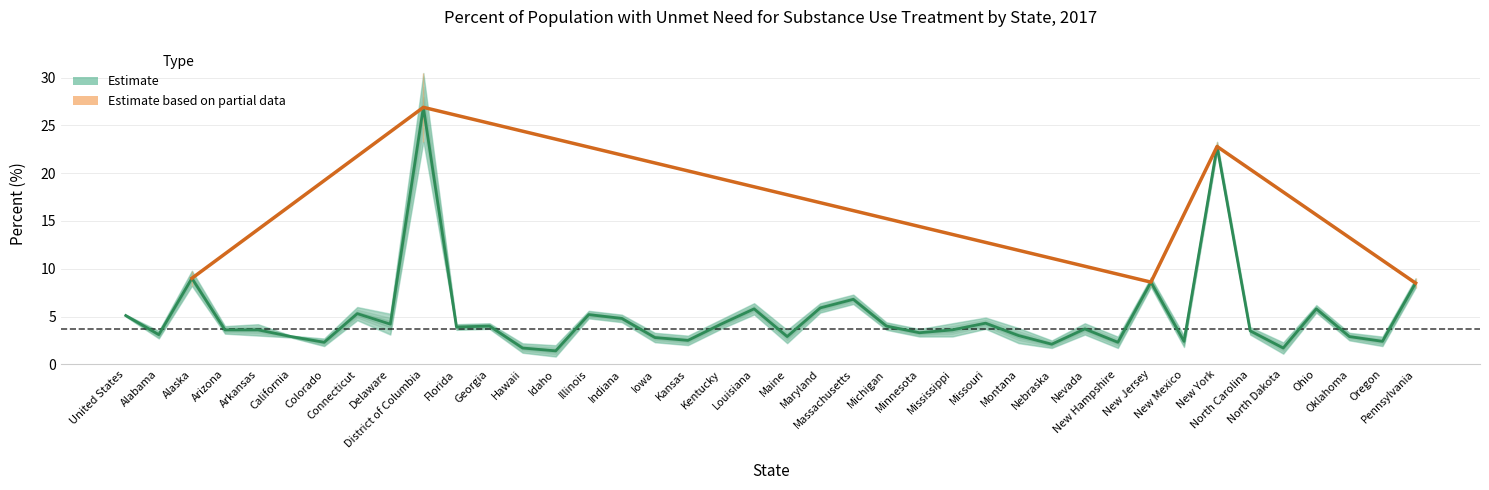

Reading right to left, transcribe all the data shown in this chart.

8.5	2.4	2.9	5.8	1.7	3.5	22.8	2.4	8.6	2.3	3.7	2.1	3.0	4.3	3.6	3.3	4.0	6.8	5.9	2.9	5.8	4.2	2.5	2.8	4.8	5.2	1.4	1.7	4.0	3.9	26.9	4.2	5.3	2.3	2.9	3.6	3.6	9.0	3.1	5.1